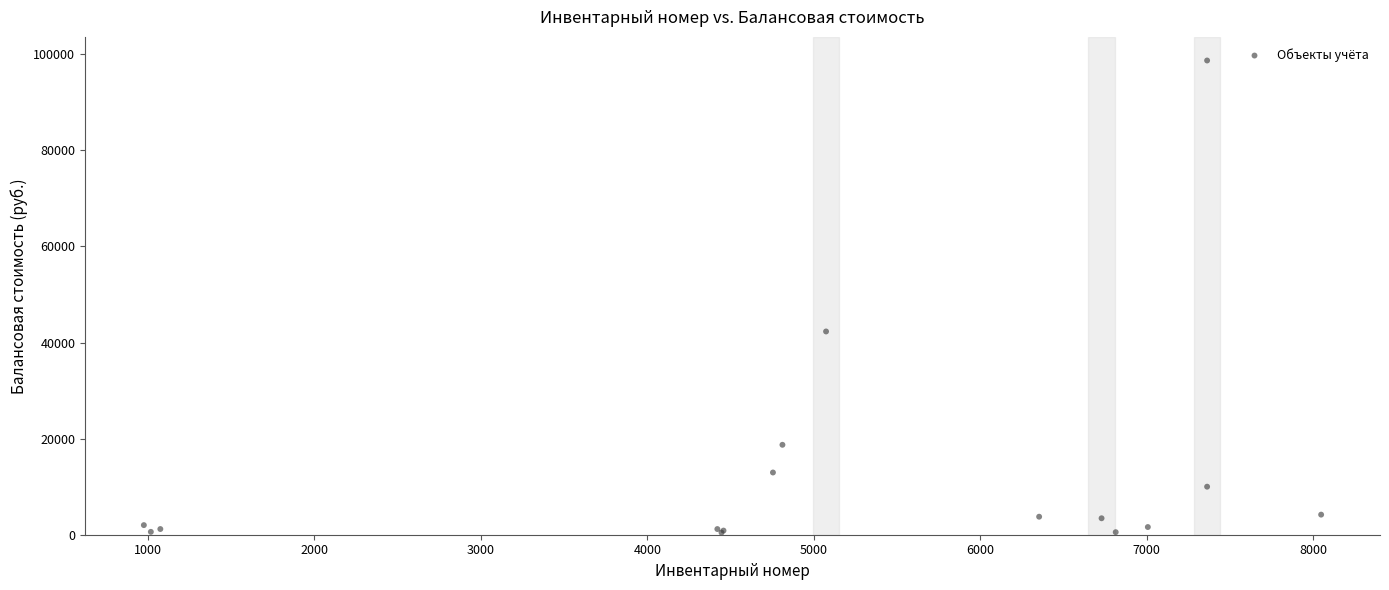

What Y value in the scatter plot is closest to 49584?

42311.7